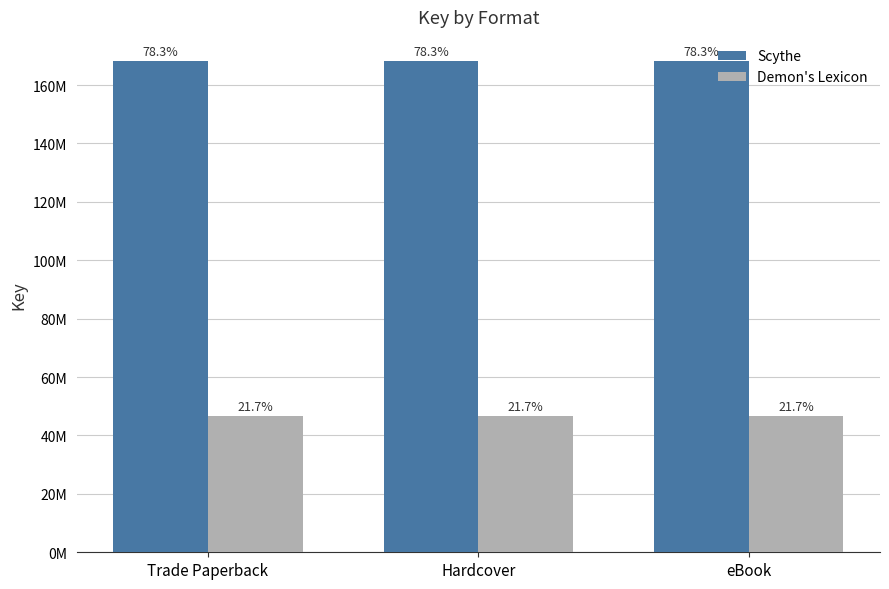

What is the maximum value shown in the chart?

168081974